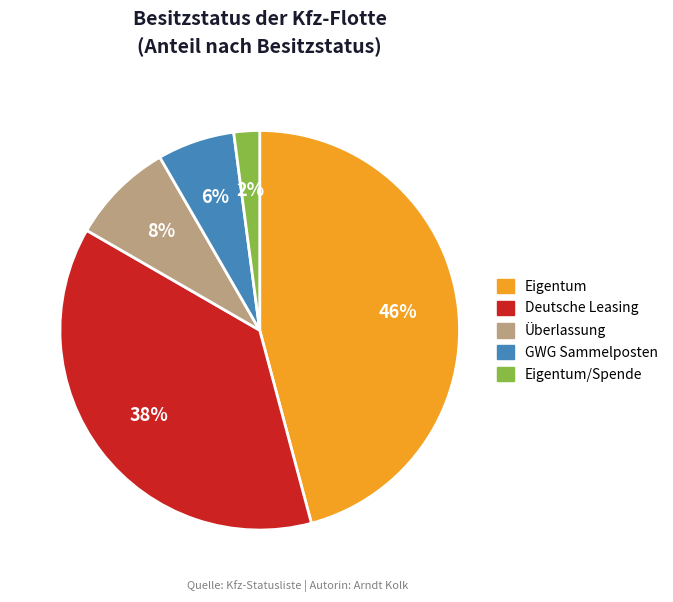

Does any single category account for the majority?

No